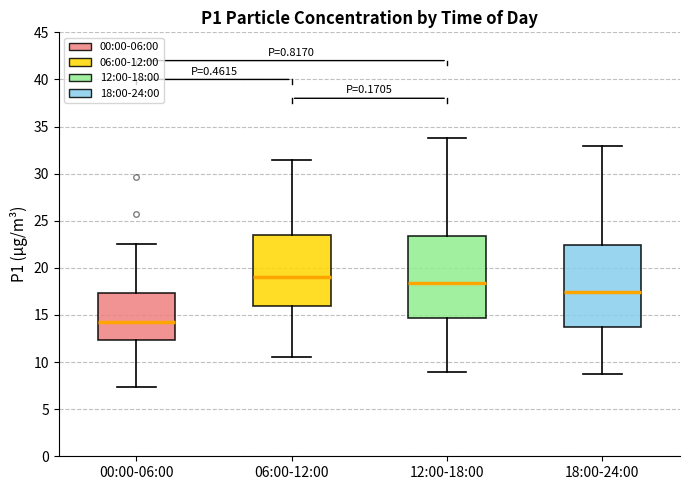

Where is the lower edge of the box for 12:00-18:00 on the y-axis? The values are not printed on the chart, so give them approximately, as read against the axis.

14.5